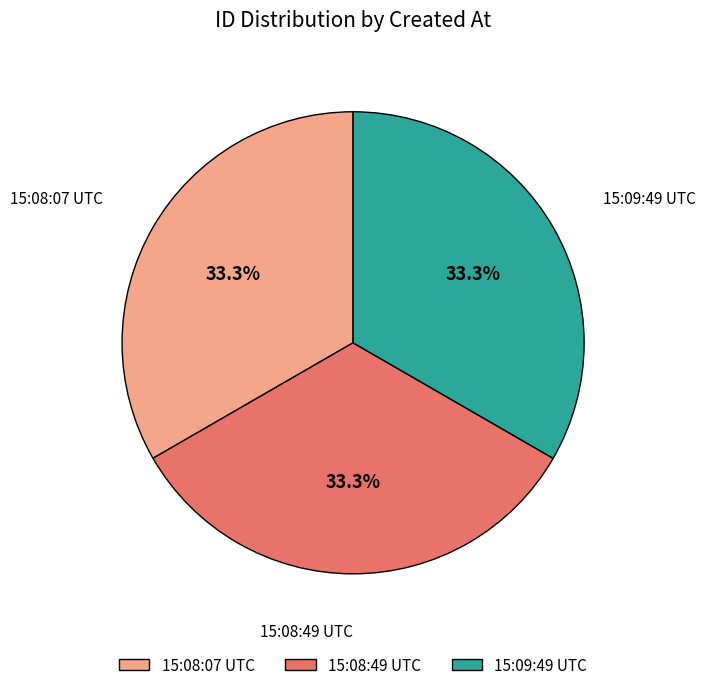

Combined, do 15:09:49 UTC and 15:08:07 UTC account for over 50%?

Yes